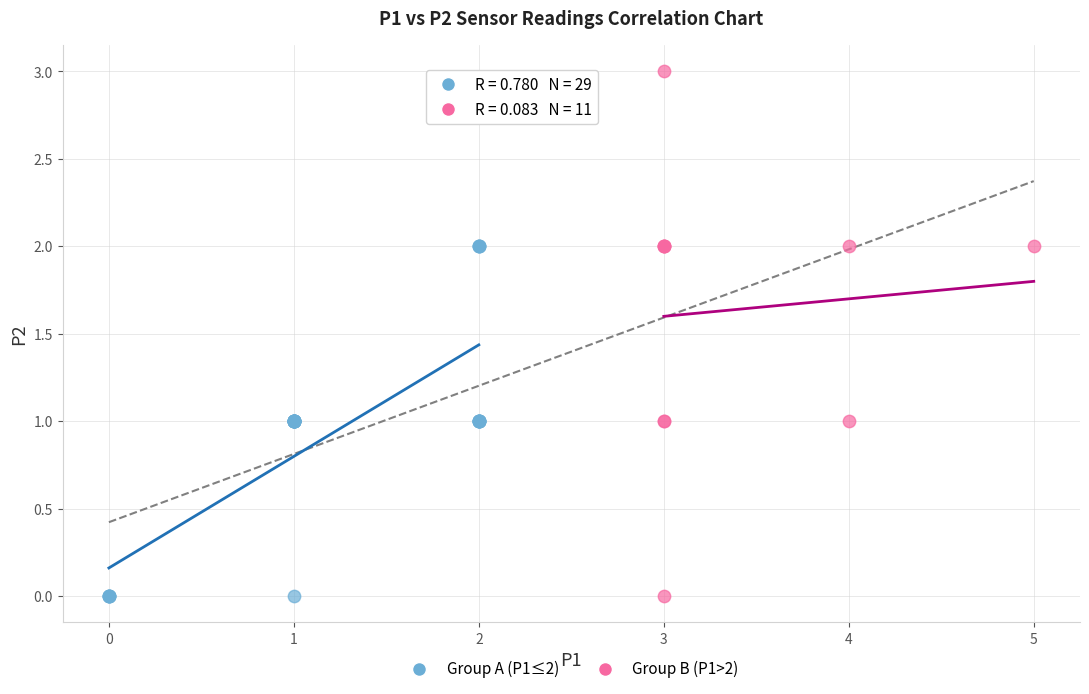

Which series has the largest Y range (max minus min)?

Group B (P1>2)